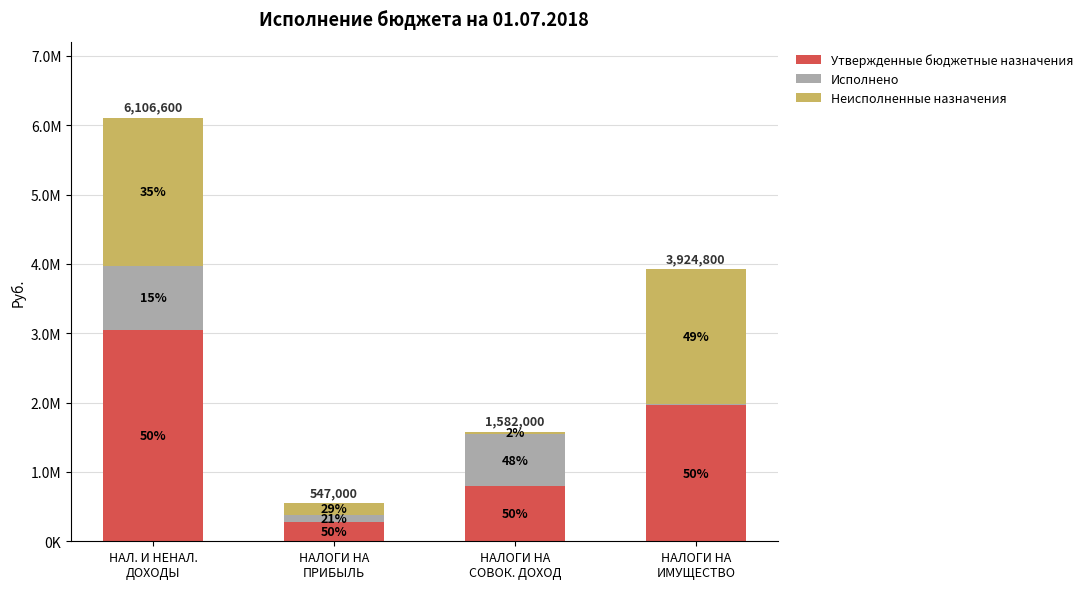

Which has a higher value, НАЛОГИ НА
ПРИБЫЛЬ or НАЛОГИ НА
СОВОК. ДОХОД?

НАЛОГИ НА
СОВОК. ДОХОД